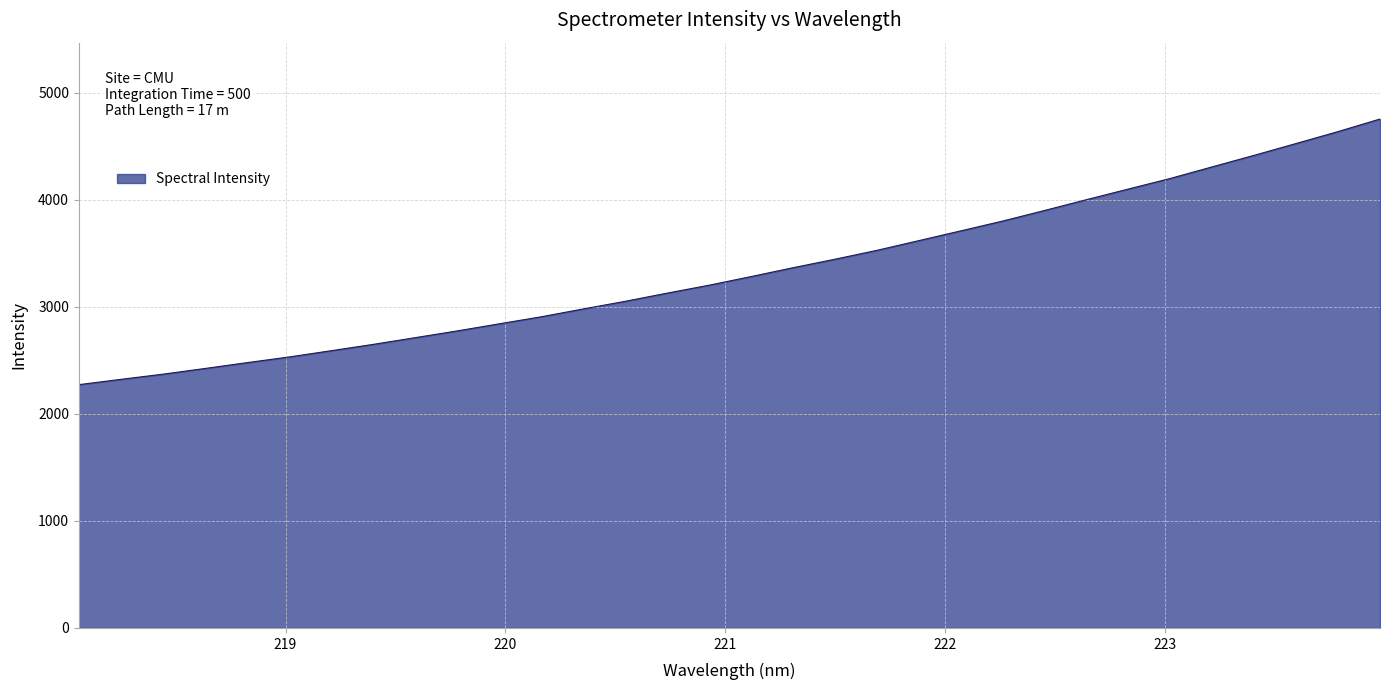

What is the difference between the maximum and second lowest values?

2433.1